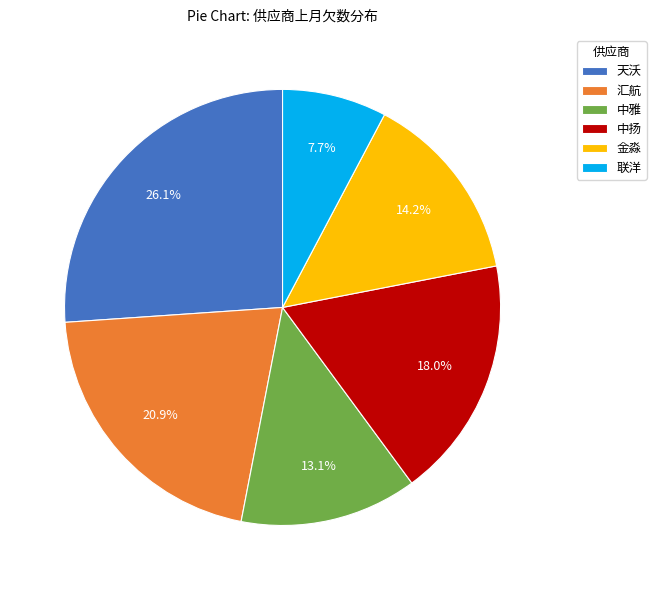

Rank the categories by value from lowest to highest.

联洋, 中雅, 金淼, 中扬, 汇航, 天沃